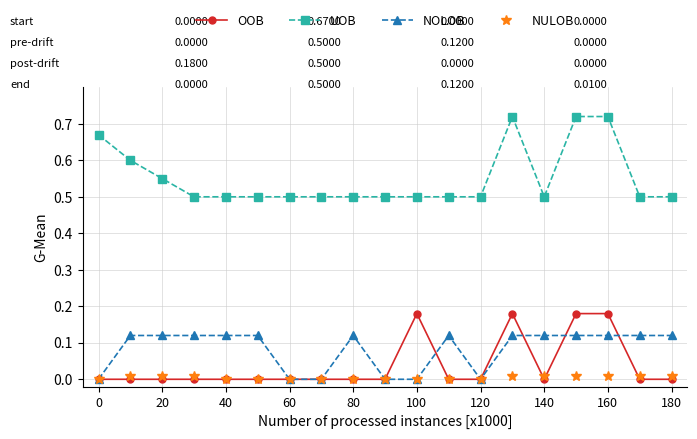

Which series has the widest spread of values?

UOB